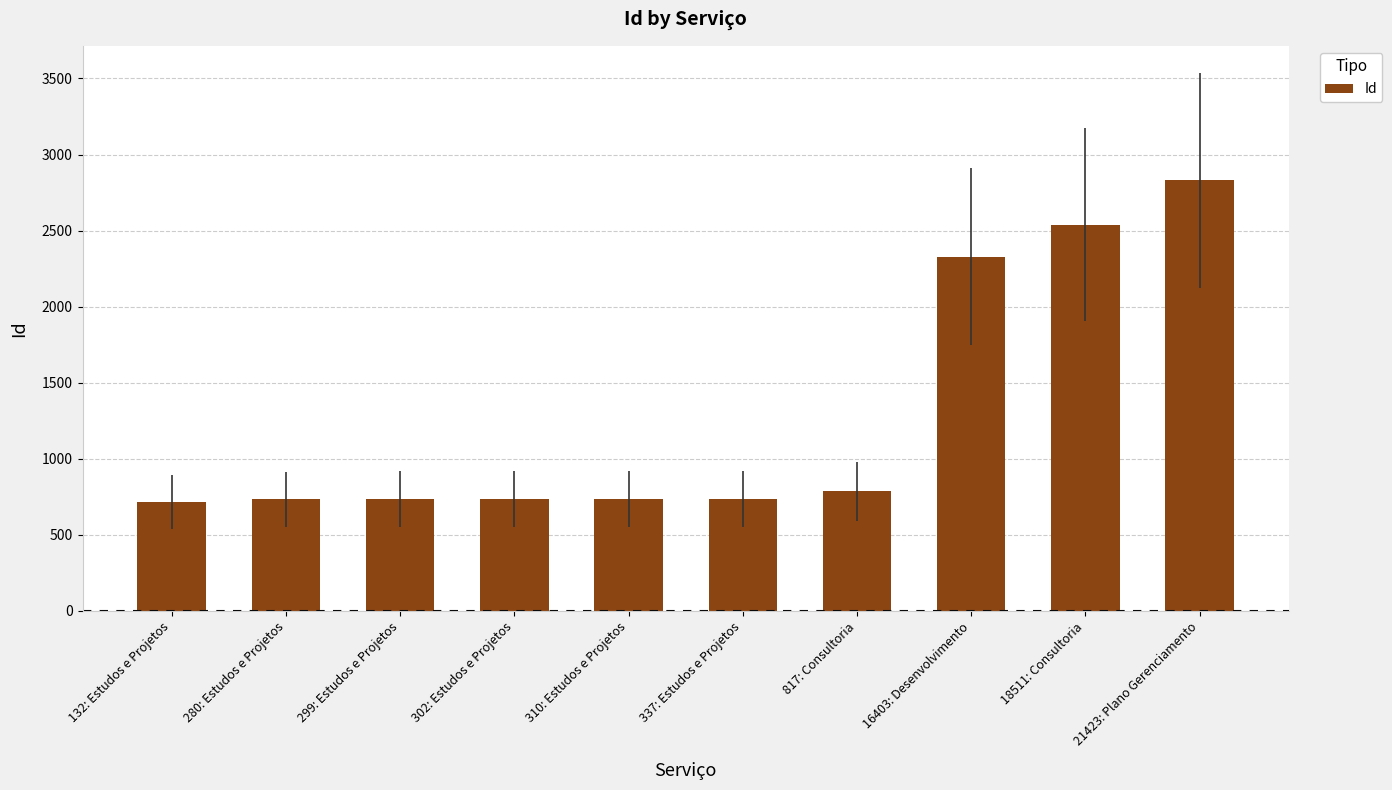

How many bars are there in total?

10